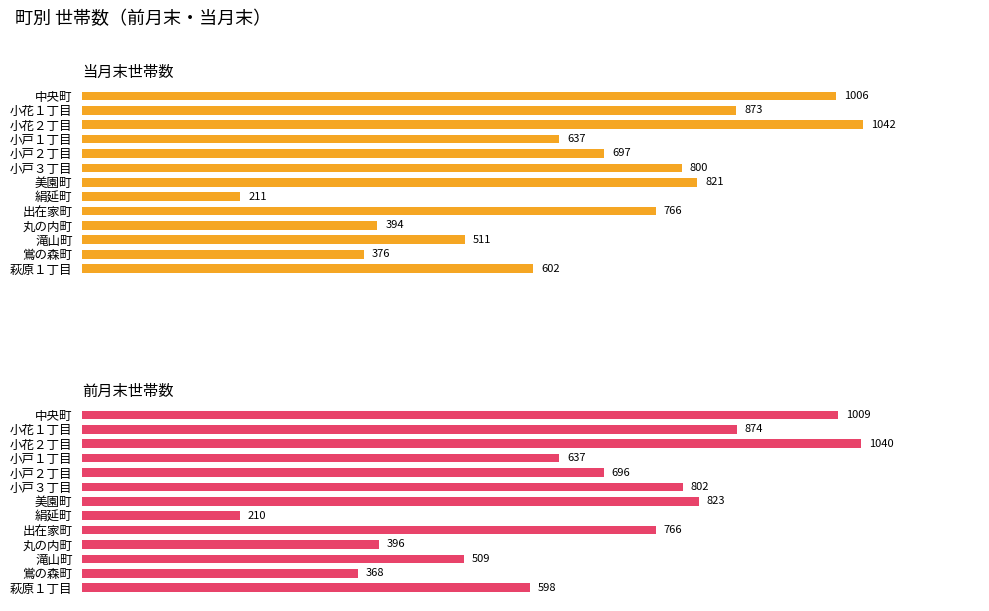

Is the value of 前月末世帯数 at 中央町 greater than the value of 当月末世帯数 at 鴬の森町?

Yes